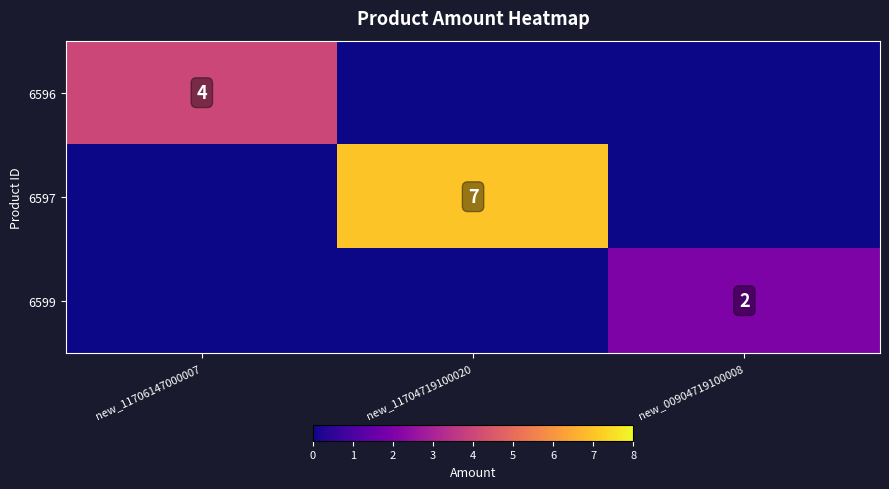

What is the total value across all series at new_11704719100020?

7